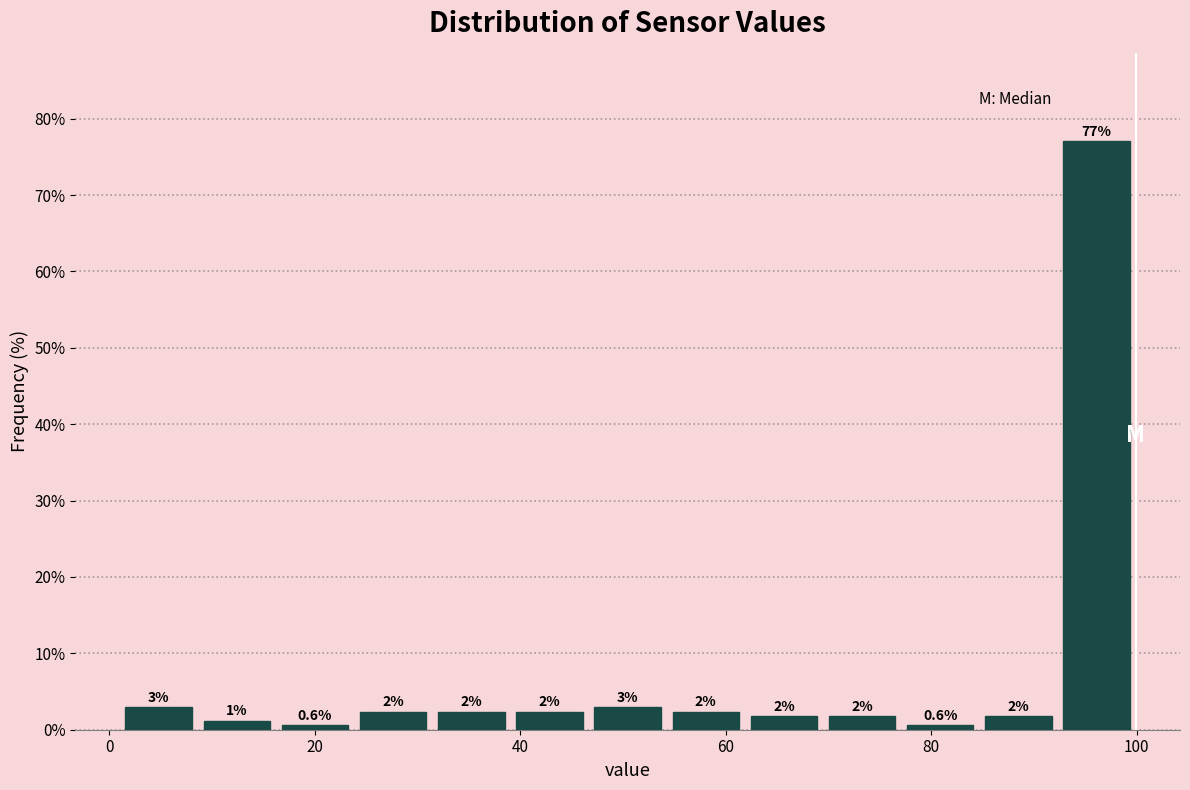

Read against the x-axis, roughly where is the centre of the tallest bar?

96